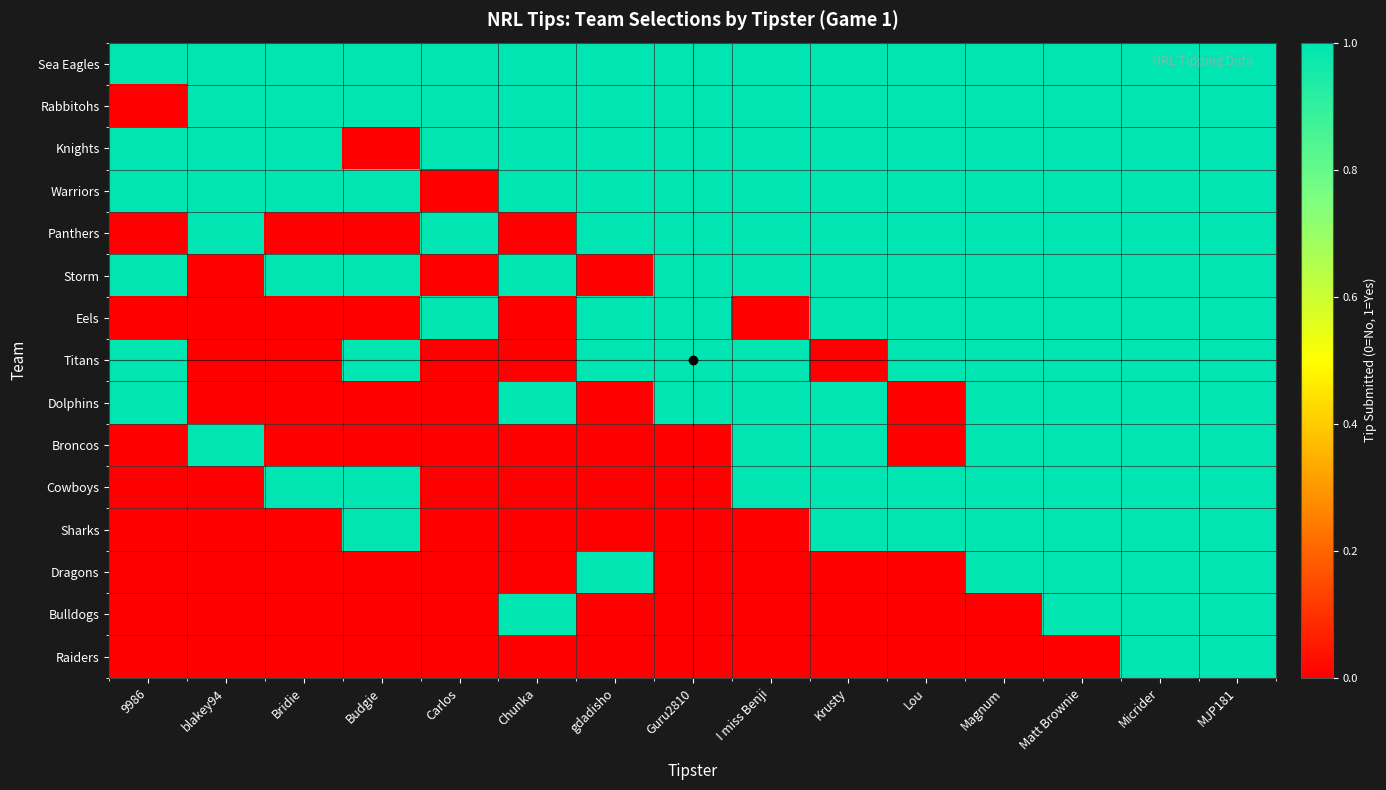

Reading left to right, what are all the values shown in this chart?

Sea Eagles: 9986=1	blakey94=1	Bridie=1	Budgie=1	Carlos=1	Chunka=1	gdadisho=1	Guru2810=1	I miss Benji=1	Krusty=1	Lou=1	Magnum=1	Matt Brownie=1	Micrider=1	MJP181=1
Rabbitohs: 9986=0	blakey94=1	Bridie=1	Budgie=1	Carlos=1	Chunka=1	gdadisho=1	Guru2810=1	I miss Benji=1	Krusty=1	Lou=1	Magnum=1	Matt Brownie=1	Micrider=1	MJP181=1
Knights: 9986=1	blakey94=1	Bridie=1	Budgie=0	Carlos=1	Chunka=1	gdadisho=1	Guru2810=1	I miss Benji=1	Krusty=1	Lou=1	Magnum=1	Matt Brownie=1	Micrider=1	MJP181=1
Warriors: 9986=1	blakey94=1	Bridie=1	Budgie=1	Carlos=0	Chunka=1	gdadisho=1	Guru2810=1	I miss Benji=1	Krusty=1	Lou=1	Magnum=1	Matt Brownie=1	Micrider=1	MJP181=1
Panthers: 9986=0	blakey94=1	Bridie=0	Budgie=0	Carlos=1	Chunka=0	gdadisho=1	Guru2810=1	I miss Benji=1	Krusty=1	Lou=1	Magnum=1	Matt Brownie=1	Micrider=1	MJP181=1
Storm: 9986=1	blakey94=0	Bridie=1	Budgie=1	Carlos=0	Chunka=1	gdadisho=0	Guru2810=1	I miss Benji=1	Krusty=1	Lou=1	Magnum=1	Matt Brownie=1	Micrider=1	MJP181=1
Eels: 9986=0	blakey94=0	Bridie=0	Budgie=0	Carlos=1	Chunka=0	gdadisho=1	Guru2810=1	I miss Benji=0	Krusty=1	Lou=1	Magnum=1	Matt Brownie=1	Micrider=1	MJP181=1
Titans: 9986=1	blakey94=0	Bridie=0	Budgie=1	Carlos=0	Chunka=0	gdadisho=1	Guru2810=1	I miss Benji=1	Krusty=0	Lou=1	Magnum=1	Matt Brownie=1	Micrider=1	MJP181=1
Dolphins: 9986=1	blakey94=0	Bridie=0	Budgie=0	Carlos=0	Chunka=1	gdadisho=0	Guru2810=1	I miss Benji=1	Krusty=1	Lou=0	Magnum=1	Matt Brownie=1	Micrider=1	MJP181=1
Broncos: 9986=0	blakey94=1	Bridie=0	Budgie=0	Carlos=0	Chunka=0	gdadisho=0	Guru2810=0	I miss Benji=1	Krusty=1	Lou=0	Magnum=1	Matt Brownie=1	Micrider=1	MJP181=1
Cowboys: 9986=0	blakey94=0	Bridie=1	Budgie=1	Carlos=0	Chunka=0	gdadisho=0	Guru2810=0	I miss Benji=1	Krusty=1	Lou=1	Magnum=1	Matt Brownie=1	Micrider=1	MJP181=1
Sharks: 9986=0	blakey94=0	Bridie=0	Budgie=1	Carlos=0	Chunka=0	gdadisho=0	Guru2810=0	I miss Benji=0	Krusty=1	Lou=1	Magnum=1	Matt Brownie=1	Micrider=1	MJP181=1
Dragons: 9986=0	blakey94=0	Bridie=0	Budgie=0	Carlos=0	Chunka=0	gdadisho=1	Guru2810=0	I miss Benji=0	Krusty=0	Lou=0	Magnum=1	Matt Brownie=1	Micrider=1	MJP181=1
Bulldogs: 9986=0	blakey94=0	Bridie=0	Budgie=0	Carlos=0	Chunka=1	gdadisho=0	Guru2810=0	I miss Benji=0	Krusty=0	Lou=0	Magnum=0	Matt Brownie=1	Micrider=1	MJP181=1
Raiders: 9986=0	blakey94=0	Bridie=0	Budgie=0	Carlos=0	Chunka=0	gdadisho=0	Guru2810=0	I miss Benji=0	Krusty=0	Lou=0	Magnum=0	Matt Brownie=0	Micrider=1	MJP181=1